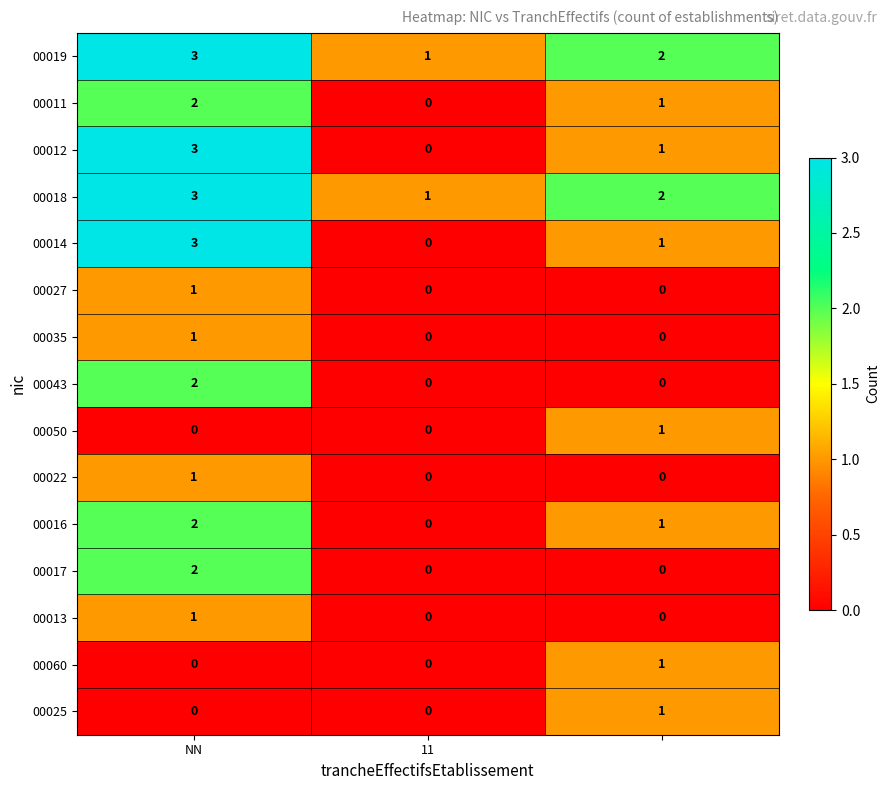

How many categories are shown in the chart?

3